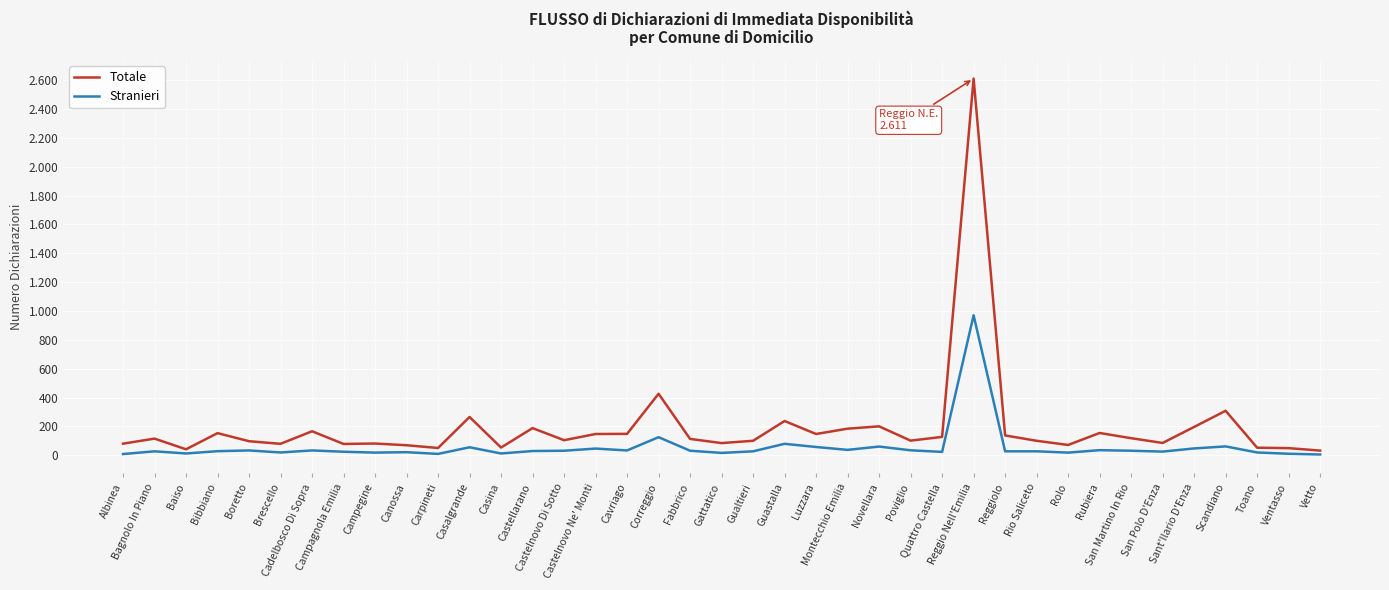

Does the chart display data point markers on the line(s)?

No